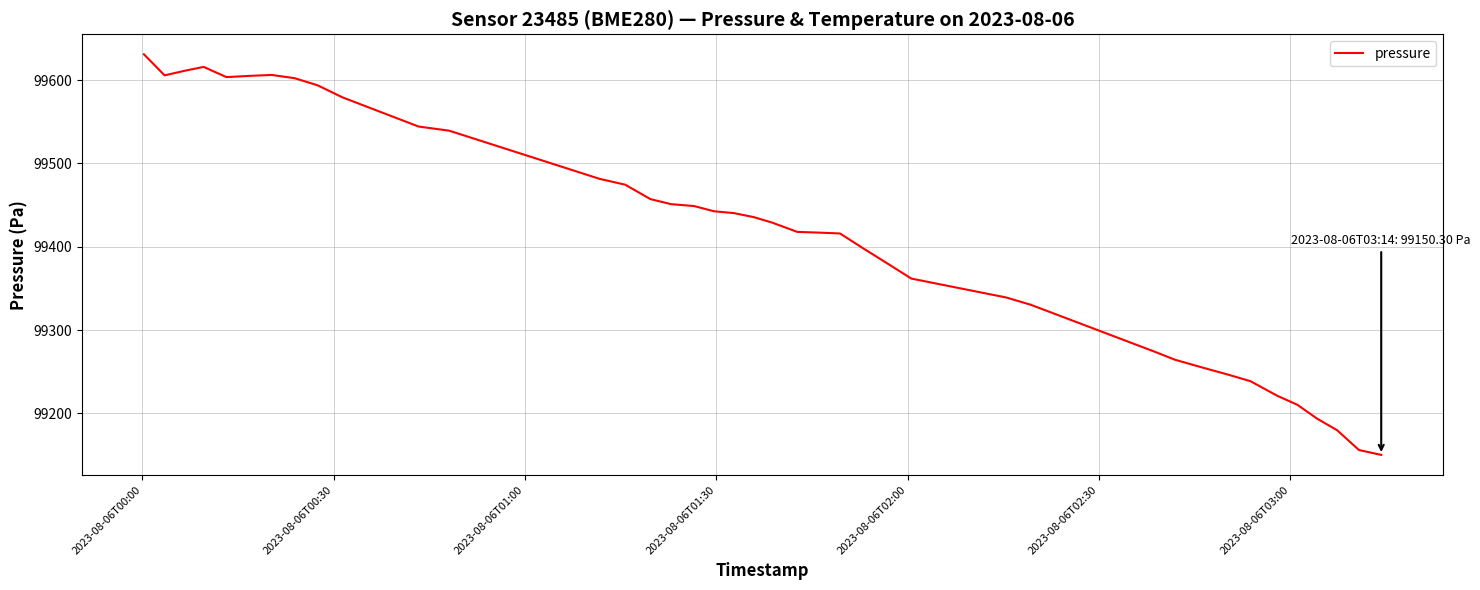

What is the greatest value displayed?

99630.8